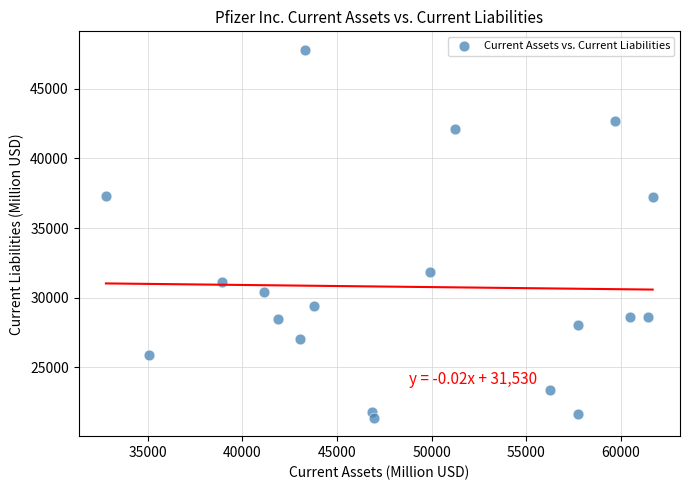

What is the range of Y values (max minus min)?

26405